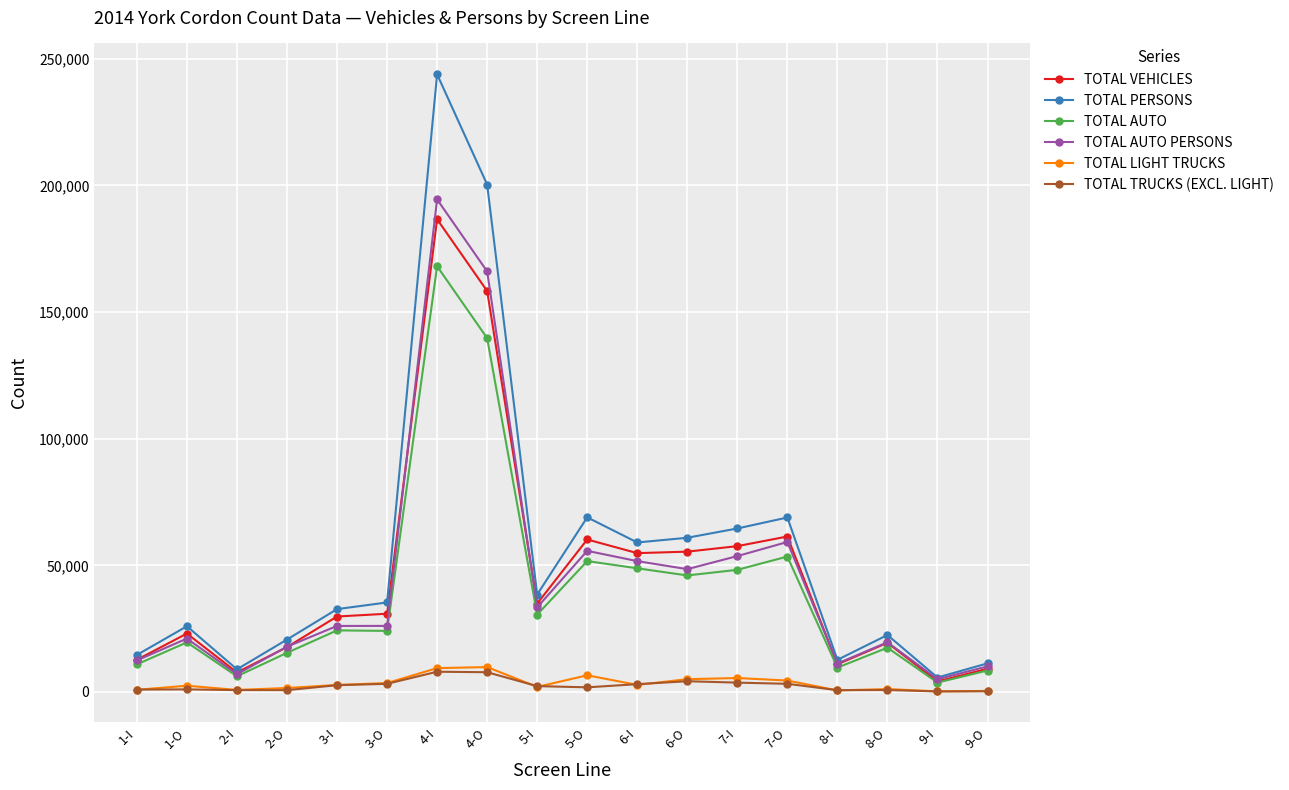

What is the label of the 5th point from the right?

7-O